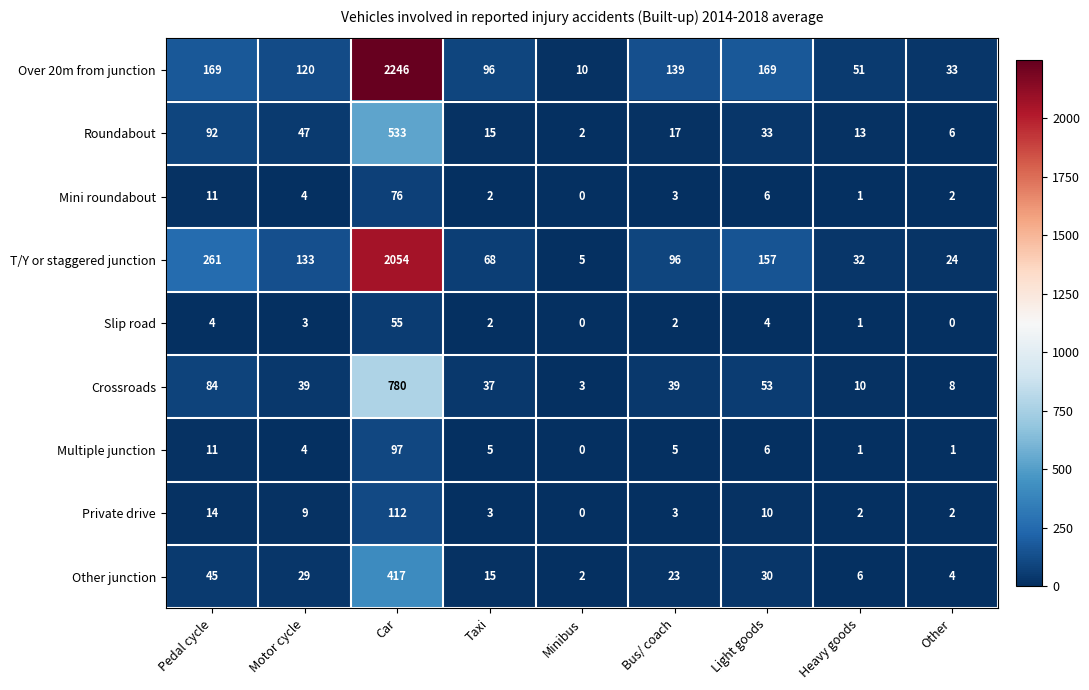

List the series in order of their peak value, lowest first.

Slip road, Mini roundabout, Multiple junction, Private drive, Other junction, Roundabout, Crossroads, T/Y or staggered junction, Over 20m from junction